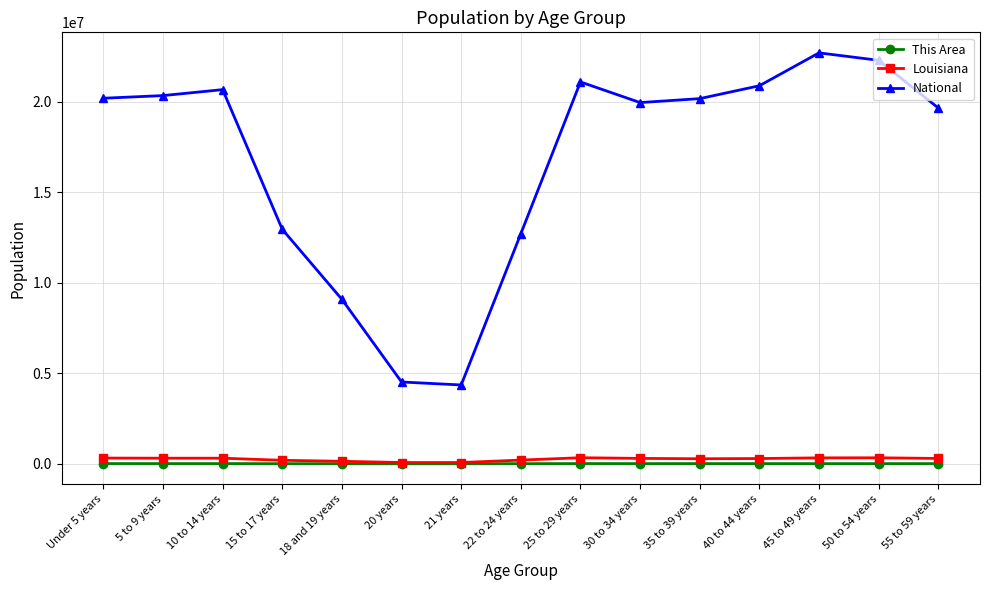

What is the average value of the National series?

16777309